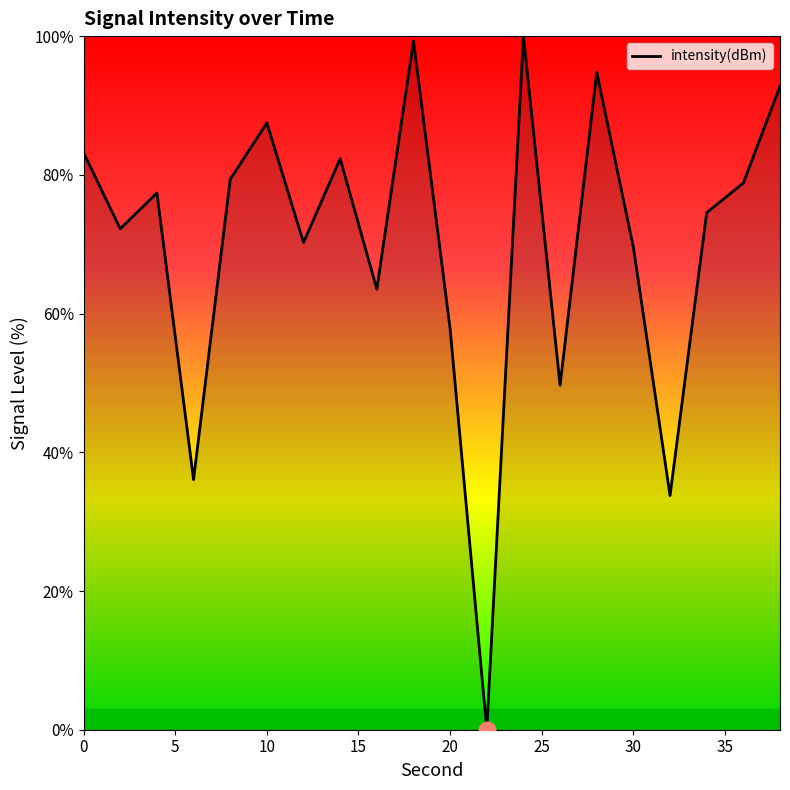

What is the difference between the maximum and minimum values?

100.0